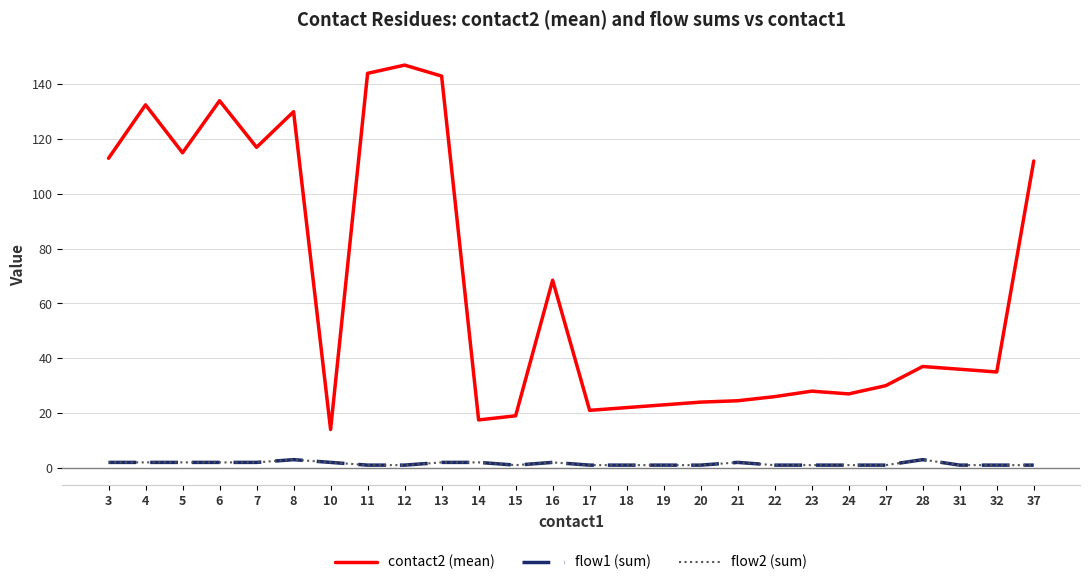

Count the number of data series in this chart.

3